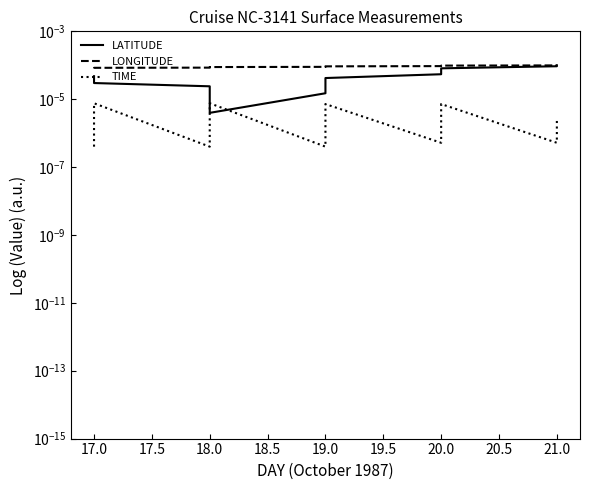

The value of TIME at 17.0 is 0.0. True or false?

True